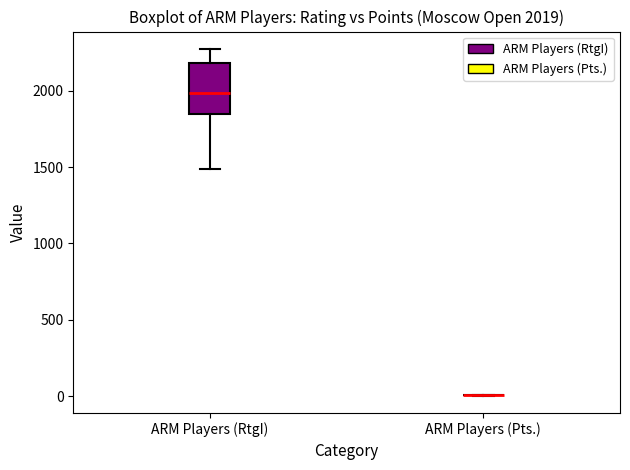

Comparing the boxes themselves (not the whiskers), which one is the tallest?

ARM Players (RtgI)